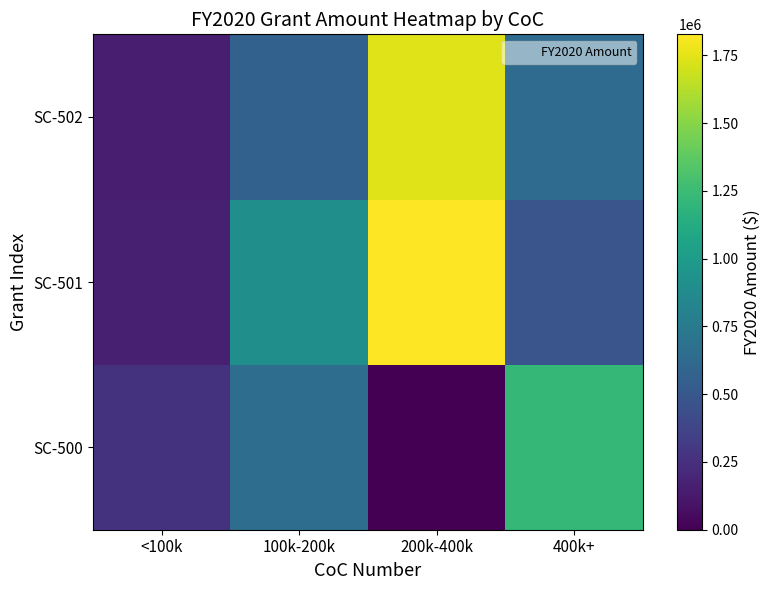

Count the number of data series in this chart.

3